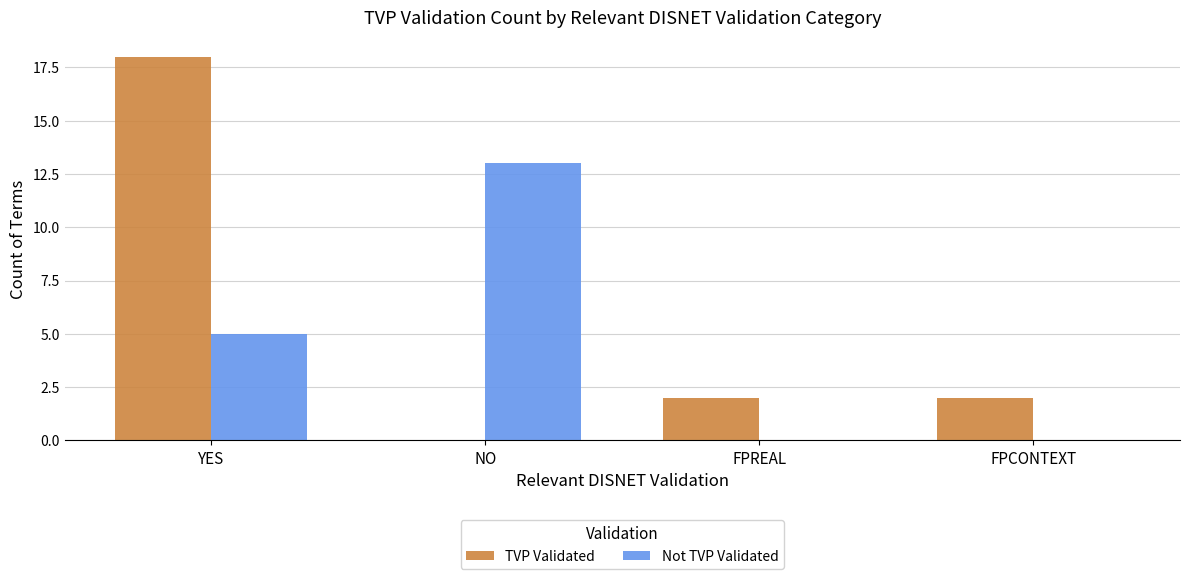

Count the number of data series in this chart.

2